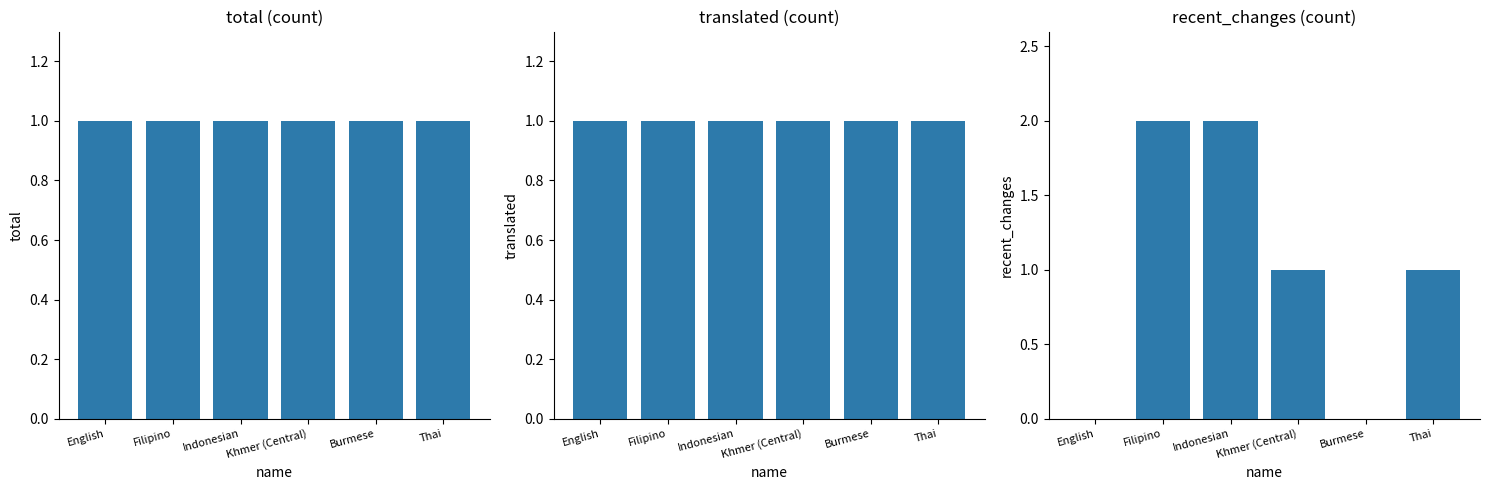

What is the spread (max minus min) of values at Filipino?

1